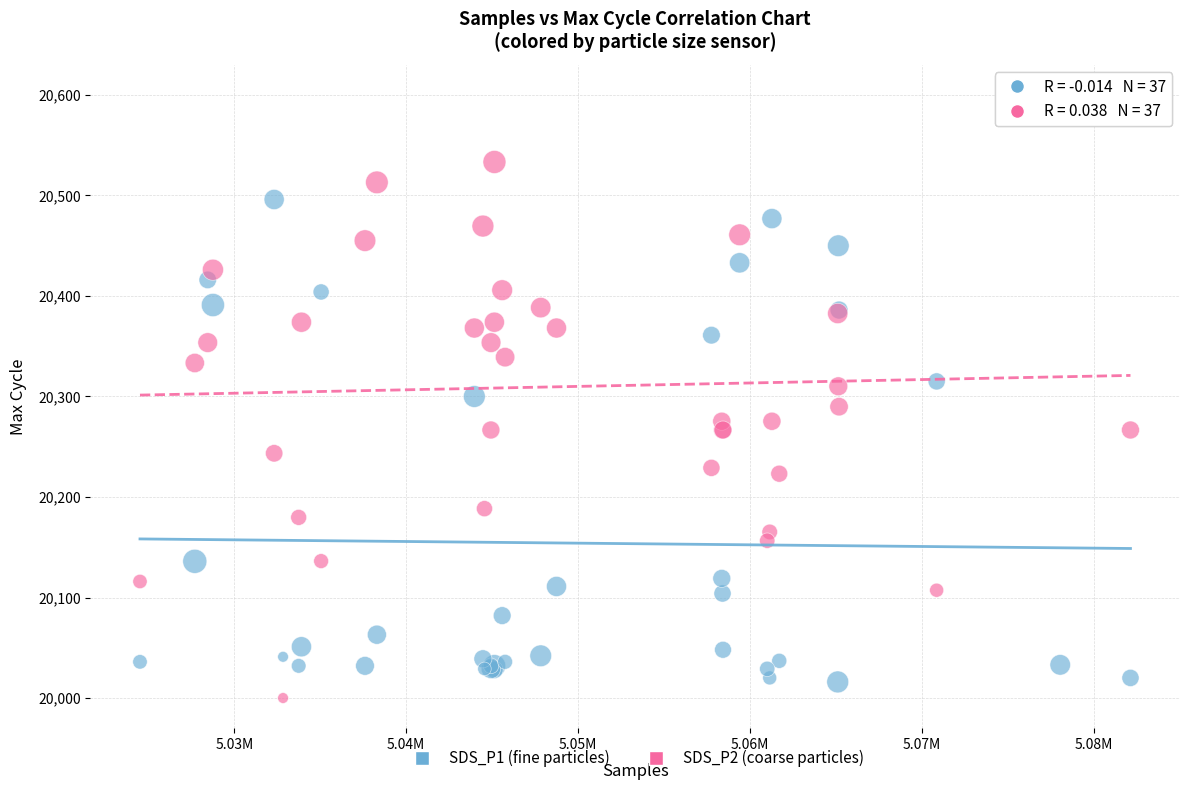

What are all the series names shown in the legend?

SDS_P1 (fine particles), SDS_P2 (coarse particles)